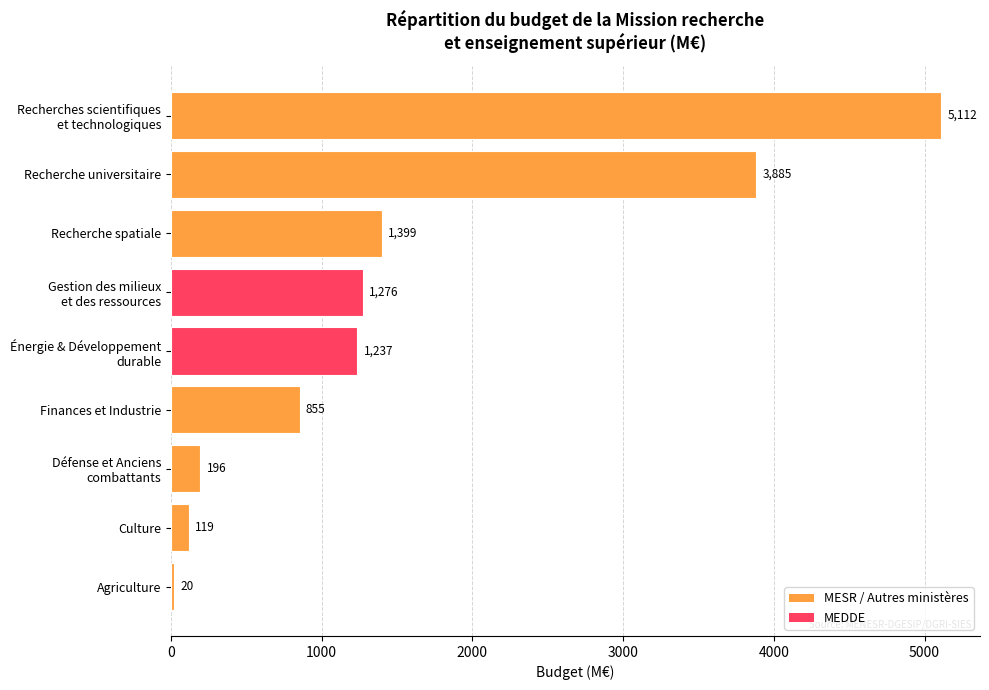

At which label is the value closest to 2566?

Recherche spatiale